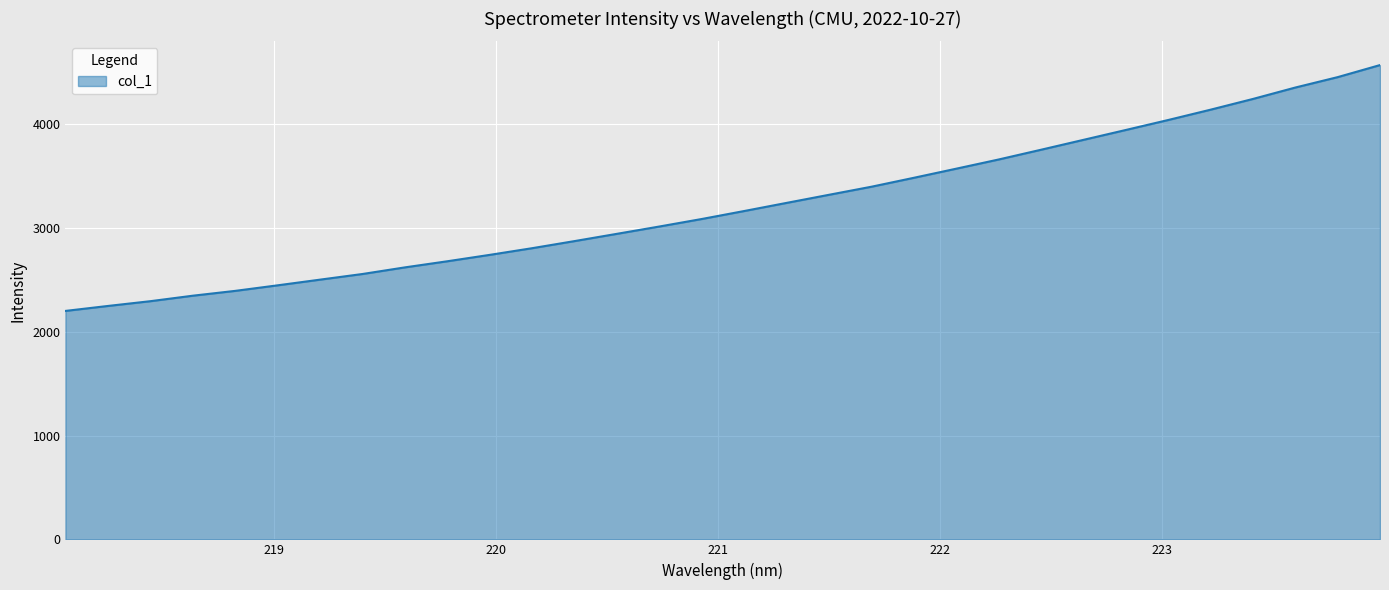

How many lines are shown in the chart?

1